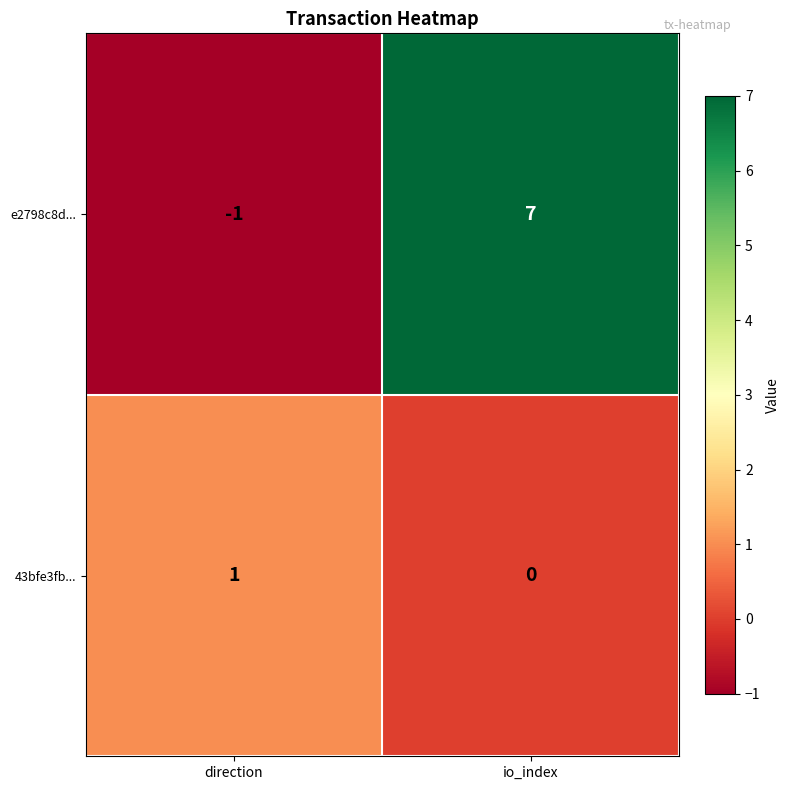

Which category has the lowest value in the 43bfe3fb... series?

io_index